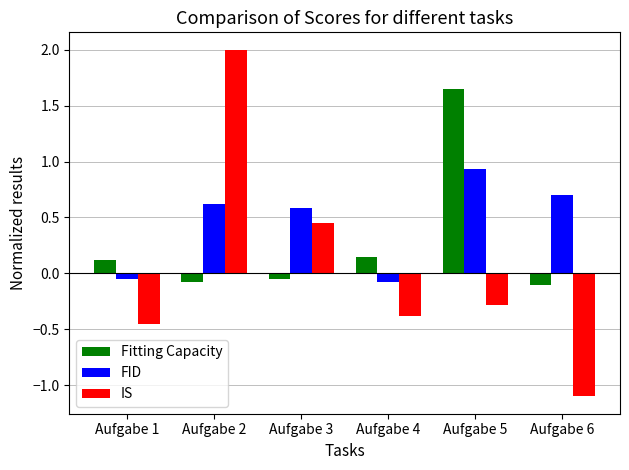

How many series are shown in this chart?

3